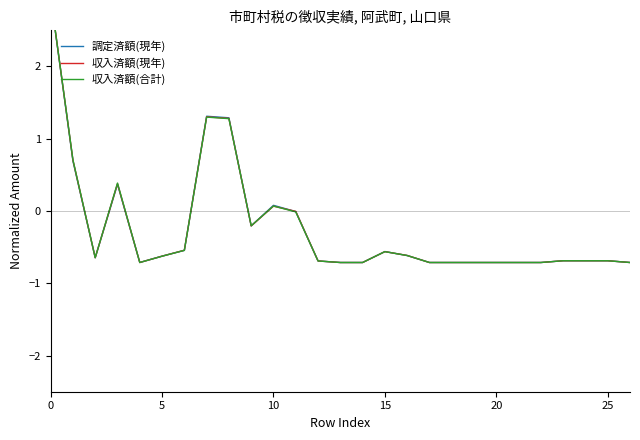

What is the sum of all 収入済額(現年) values?

-6.4